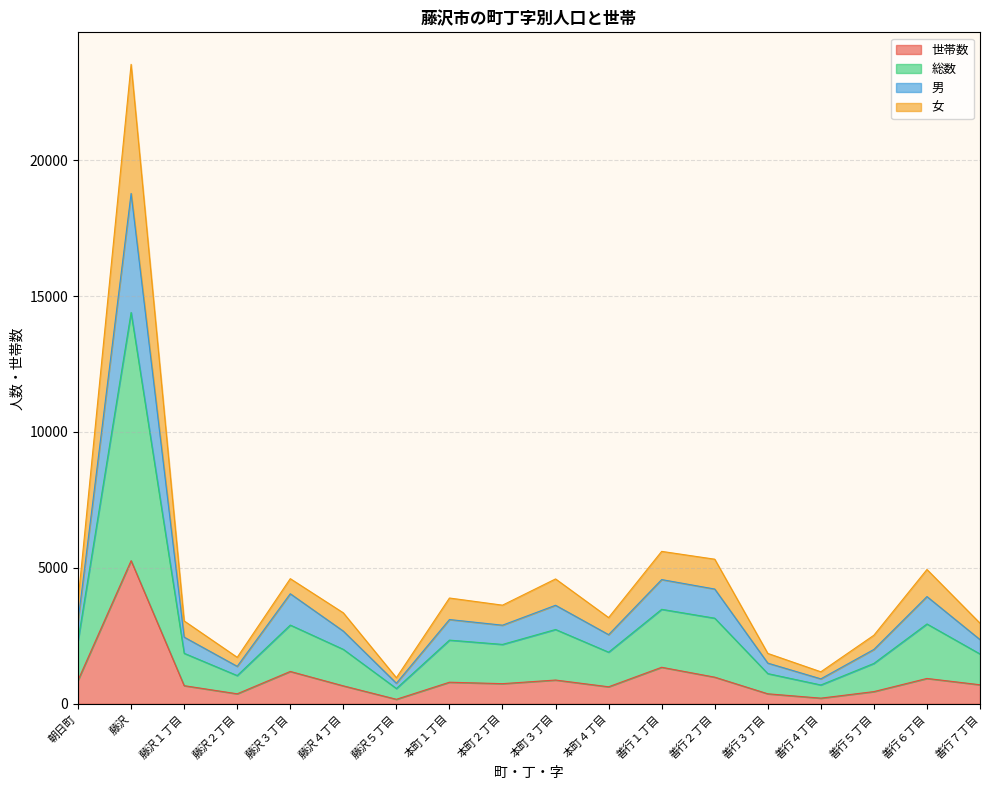

What position from the left is 善行３丁目?

14